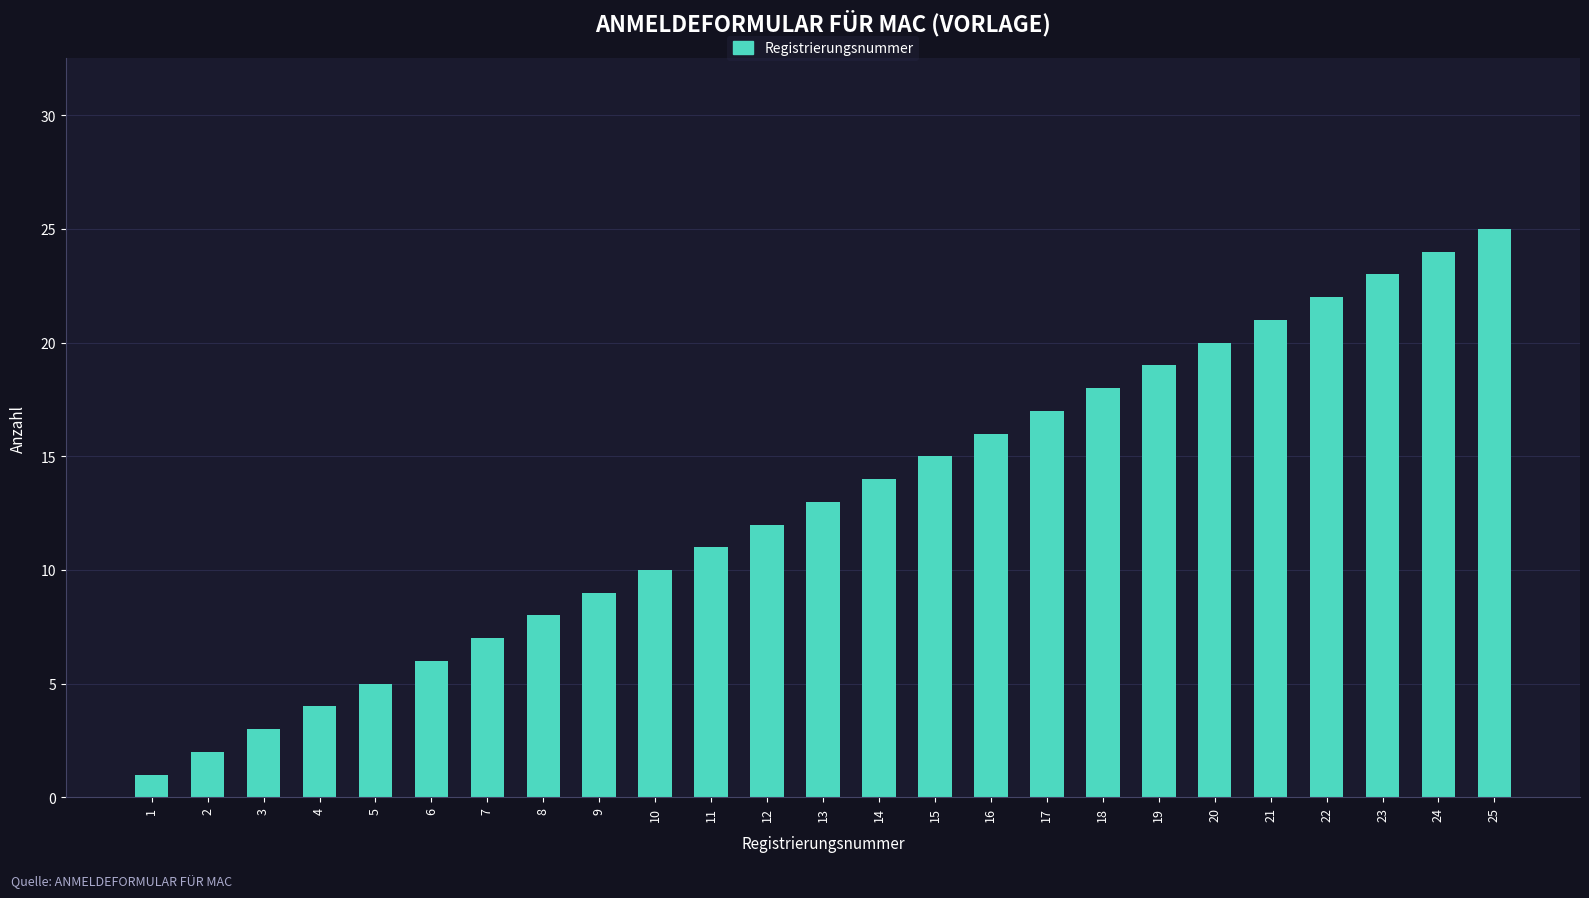

List the labels in order of value, largest first.

25, 24, 23, 22, 21, 20, 19, 18, 17, 16, 15, 14, 13, 12, 11, 10, 9, 8, 7, 6, 5, 4, 3, 2, 1